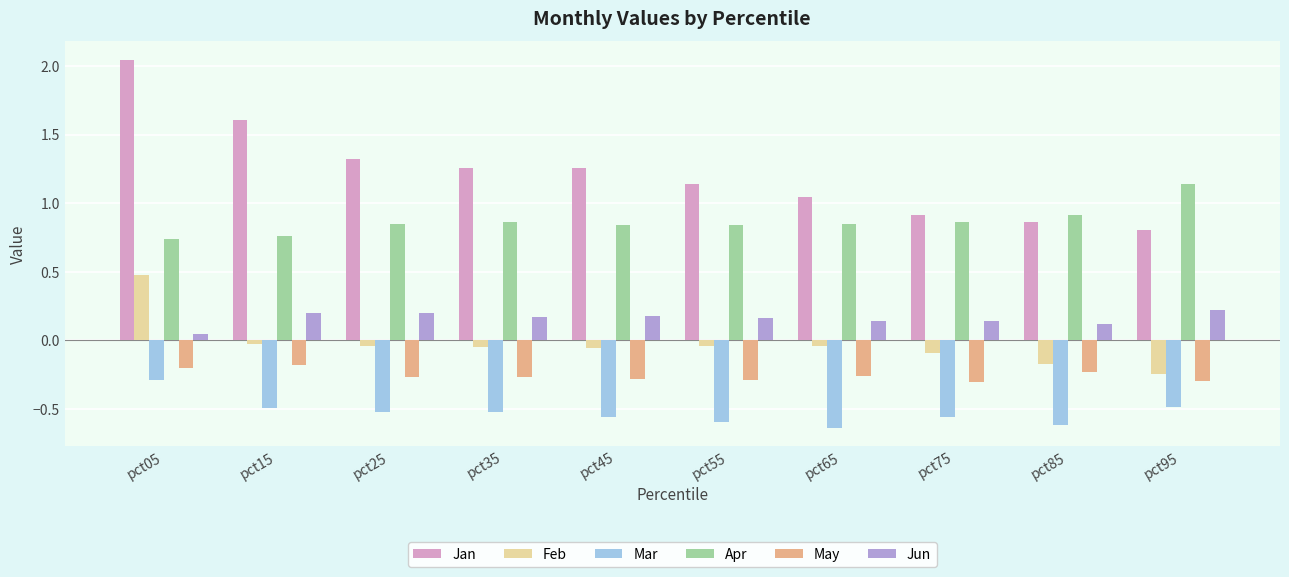

Which category has the highest value in the Mar series?

pct05